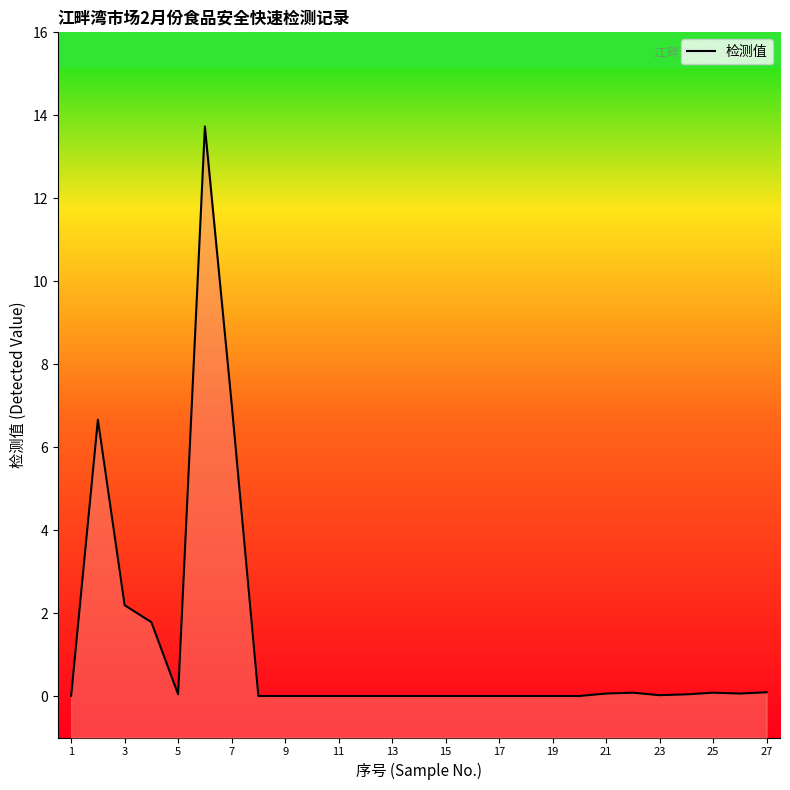

Which label corresponds to the smallest value in the chart?

1